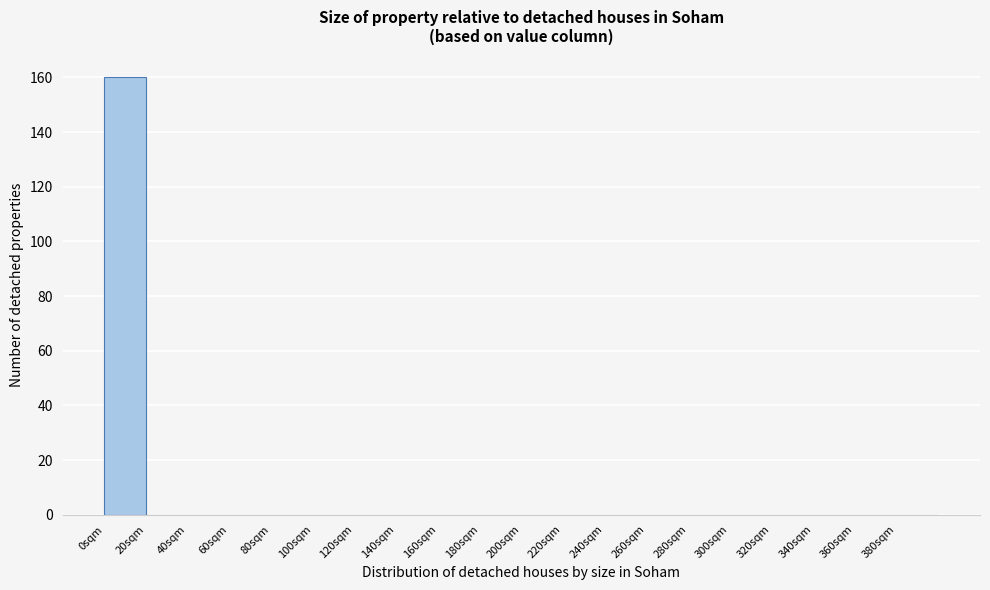

What is the height of the bar covering 0 to 20 on the x-axis? The values are not printed on the chart, so give them approximately, as read against the axis.

160